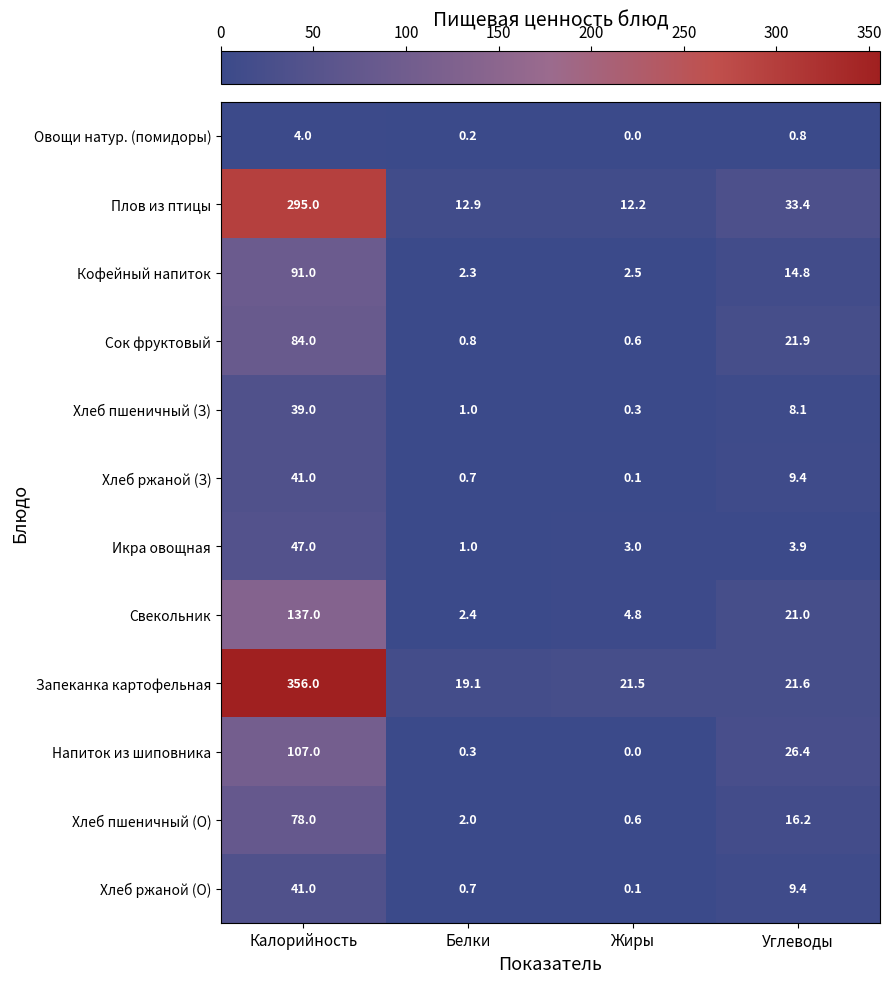

Rank the categories by Плов из птицы value from highest to lowest.

Калорийность, Углеводы, Белки, Жиры